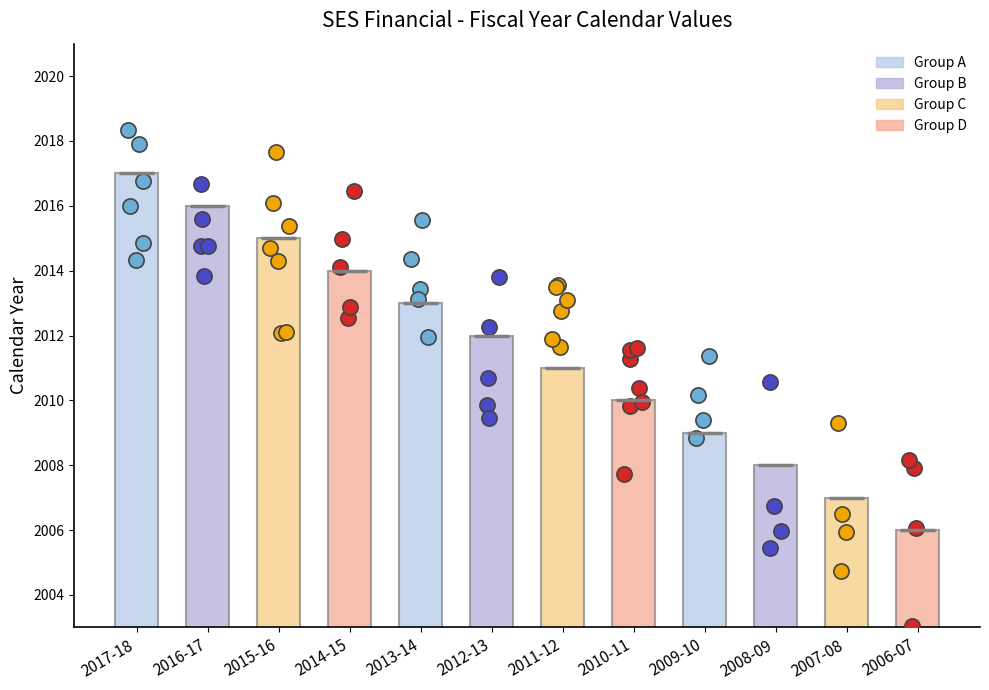

What is the change in value from 2007-08 to 2006-07?

-1